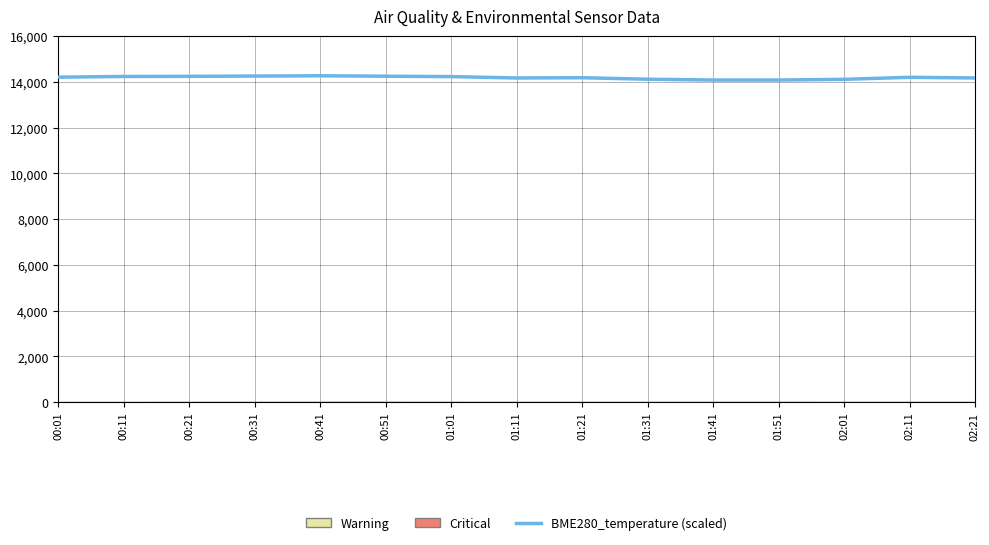

What is the average value?

14182.0